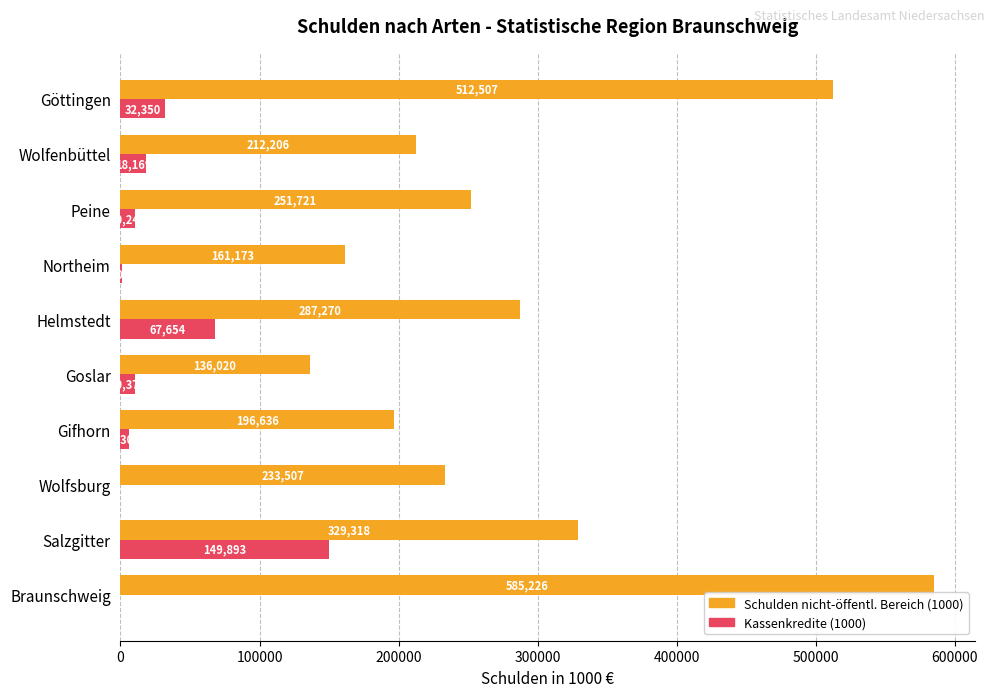

What value does the Schulden nicht-öffentl. Bereich (1000) series have at Wolfsburg, to the nearest 10?

233510